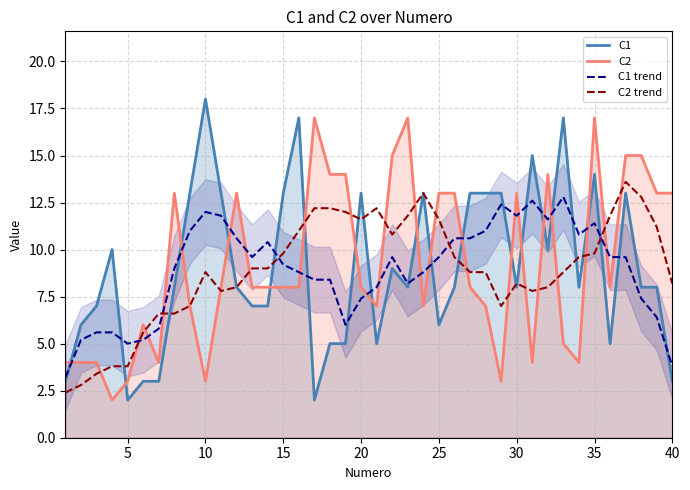

Is it true that C1 trend equals 11.7 at 20?

False